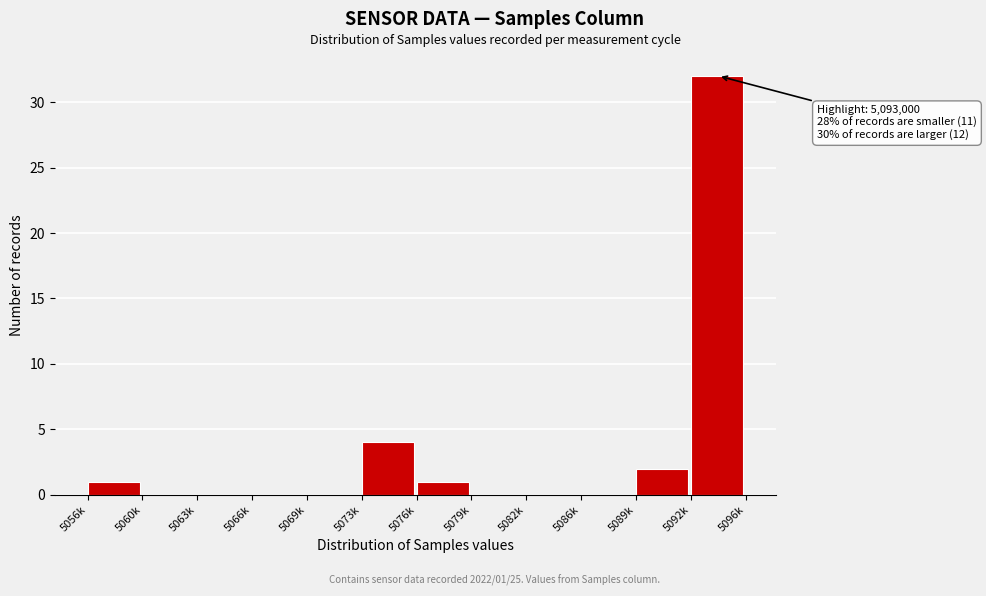

Reading left to right, transcribe all the data shown in this chart.

5056k=1	5060k=0	5063k=0	5066k=0	5069k=0	5073k=4	5076k=1	5079k=0	5082k=0	5086k=0	5089k=2	5092k=32